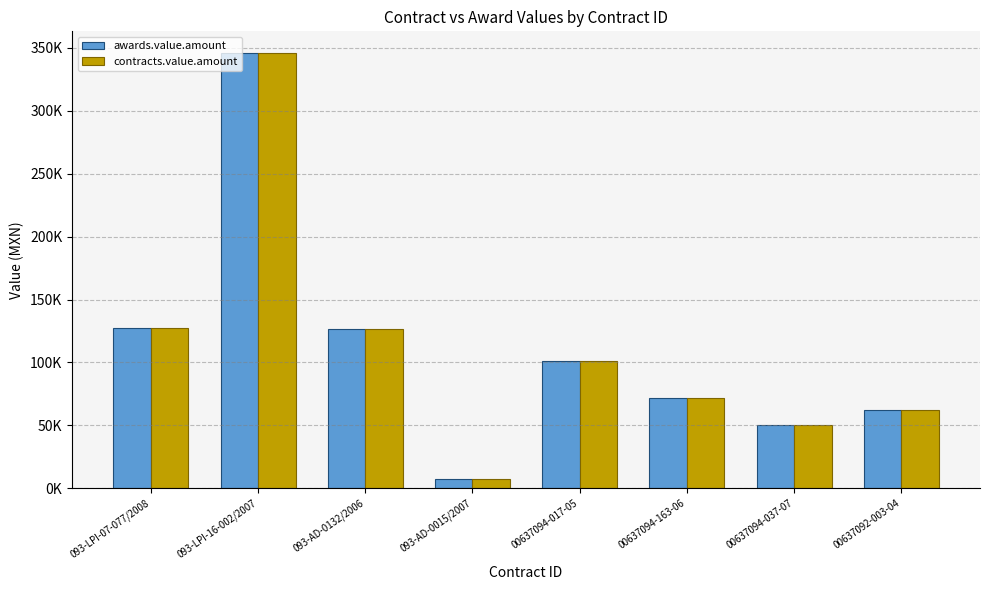

At which label is contracts.value.amount closest to 176766?

093-LPI-07-077/2008